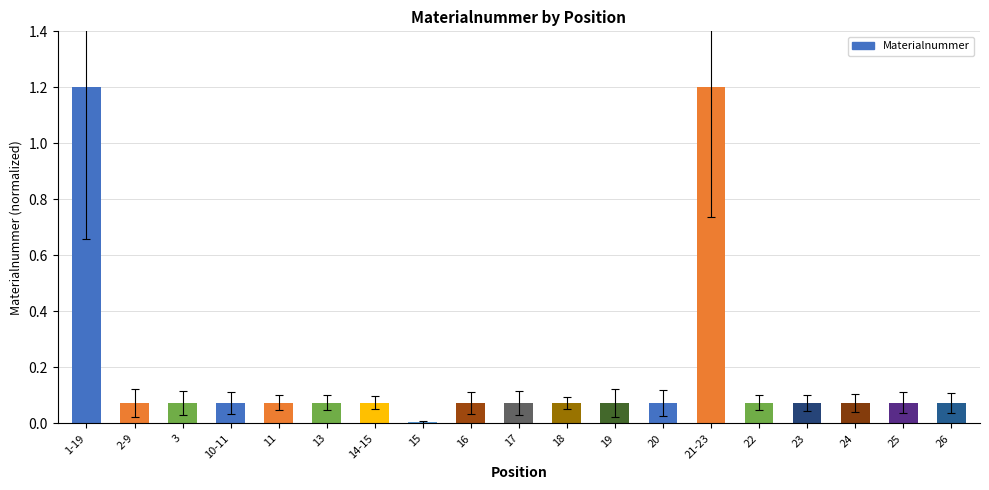

What is the change in value from 21-23 to 26?

-1.1